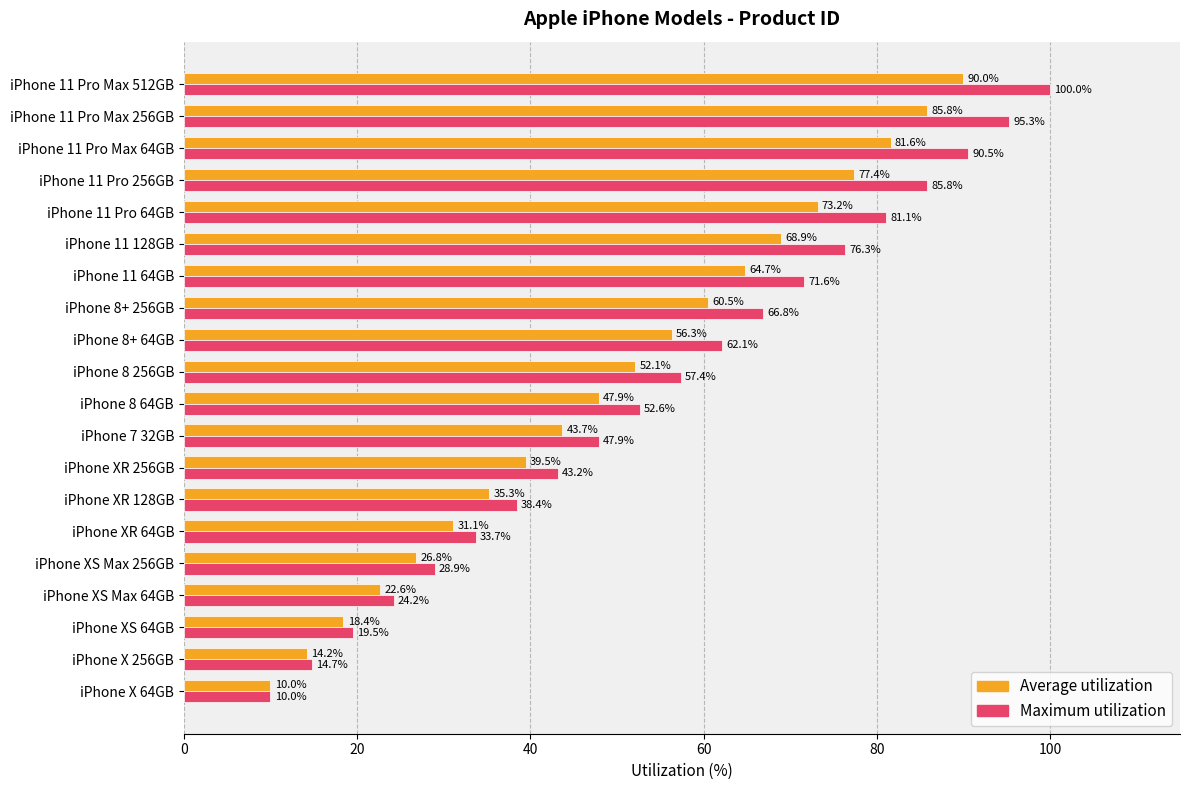

At which category is the sum across all series the highest?

iPhone 11 Pro Max 512GB